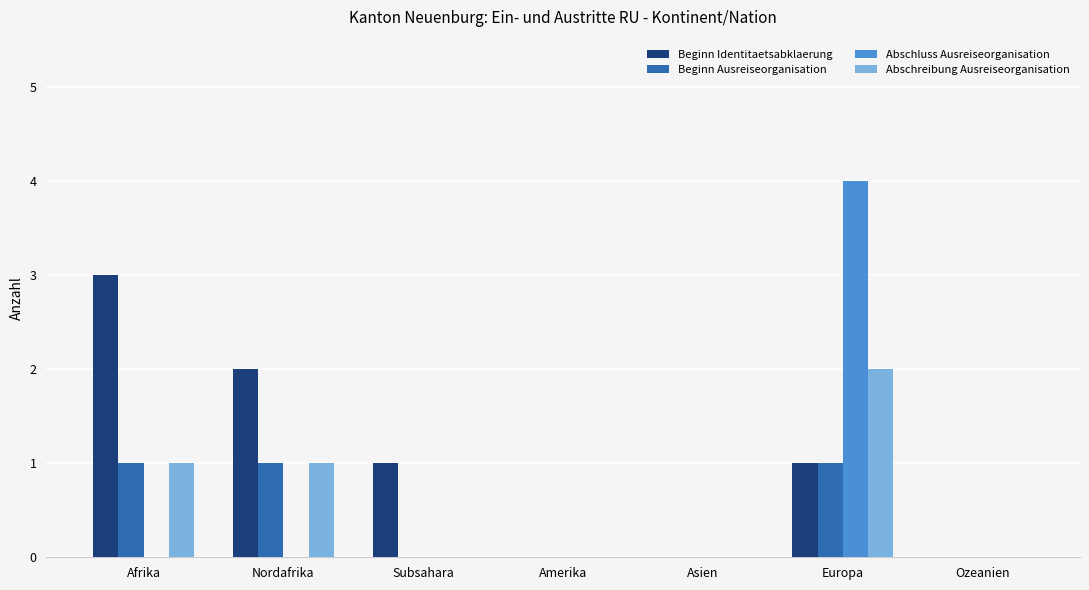

How many distinct data groups are displayed?

4